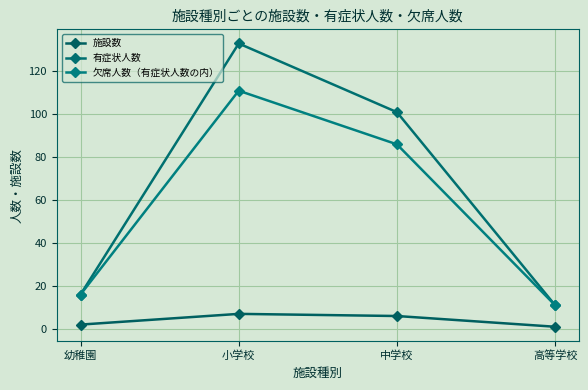

Is it true that 欠席人数（有症状人数の内） equals 66 at 小学校?

False